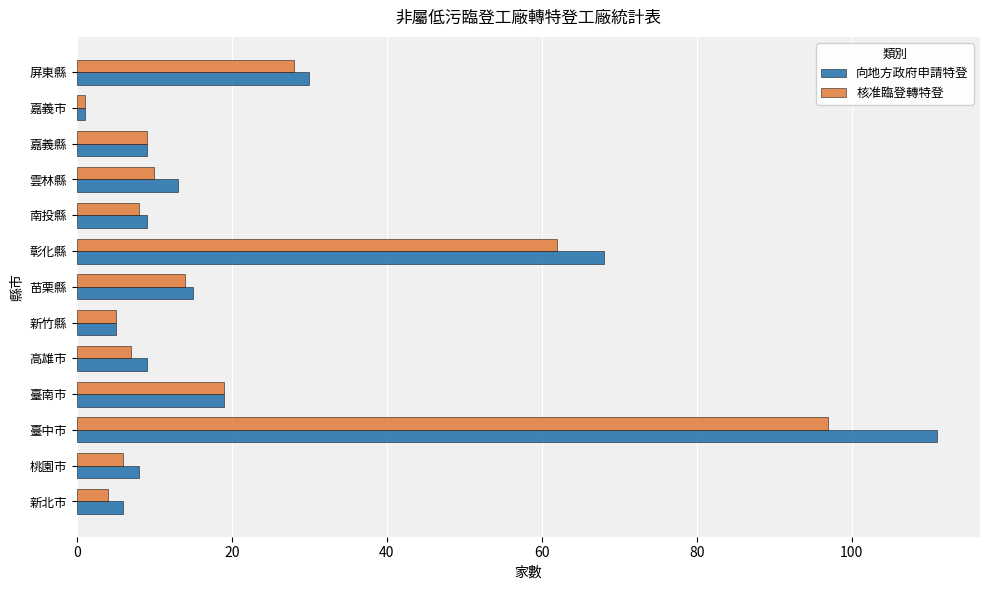

Rank the series by their maximum value, from highest to lowest.

向地方政府申請特登, 核准臨登轉特登